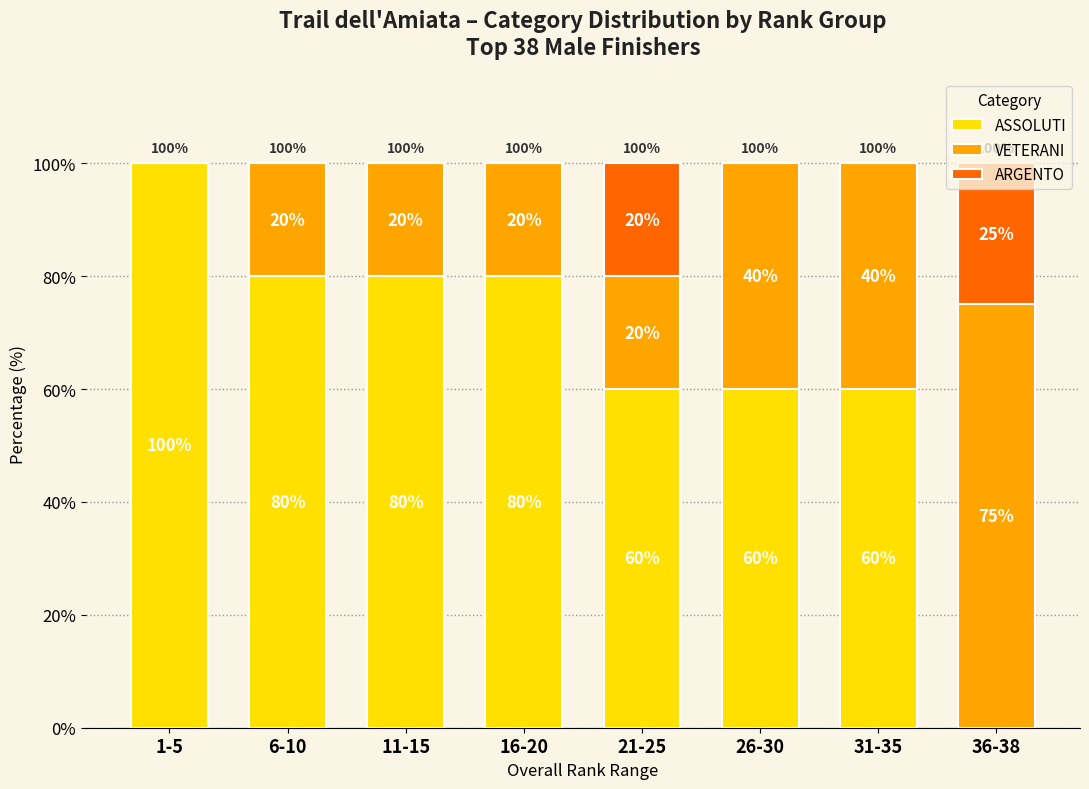

At which label does ASSOLUTI reach its peak?

1-5